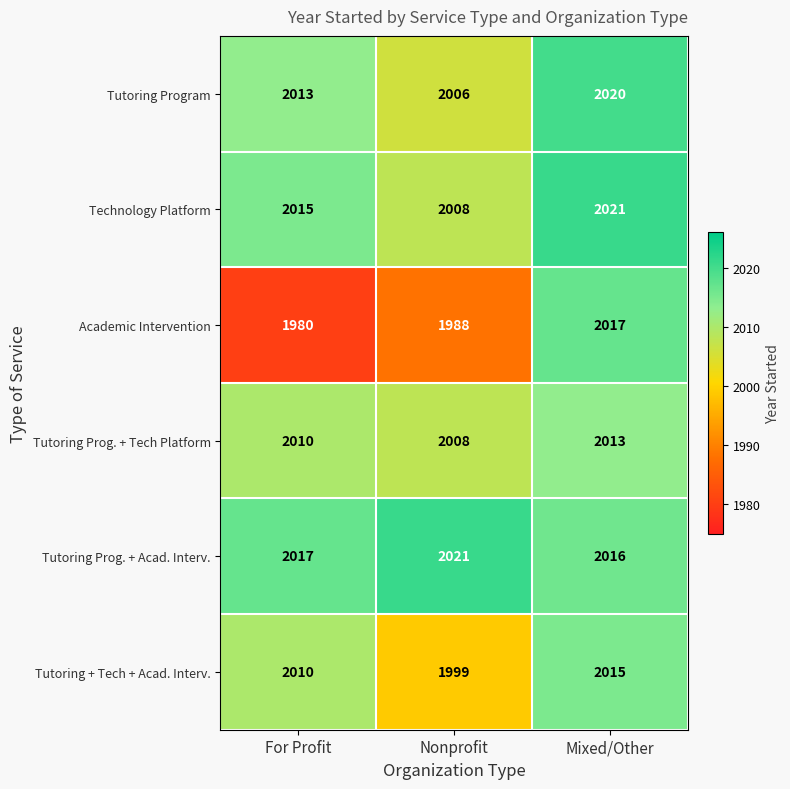

Count the number of data series in this chart.

6